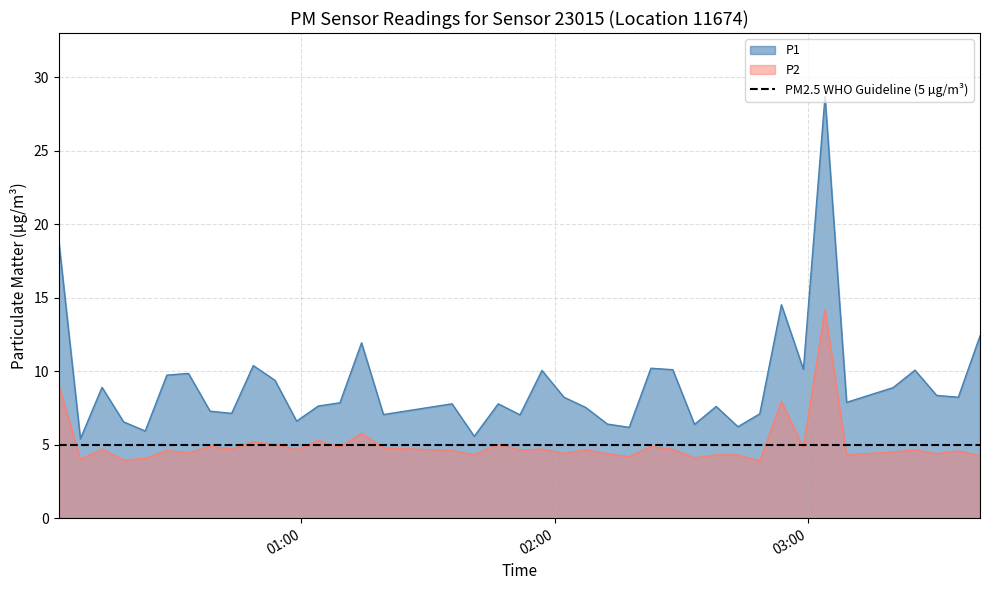

True or false: P2 and P1 intersect in this chart.

False